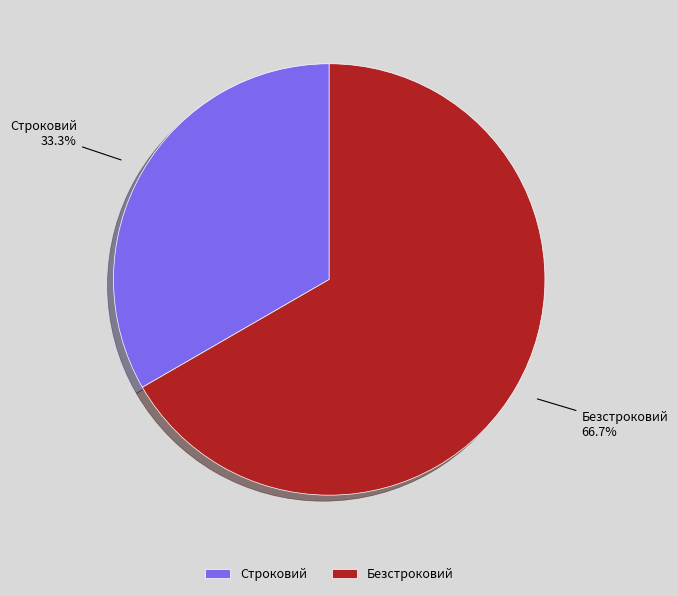

To the nearest percent, what is the combined percentage of Строковий and Безстроковий?

100%